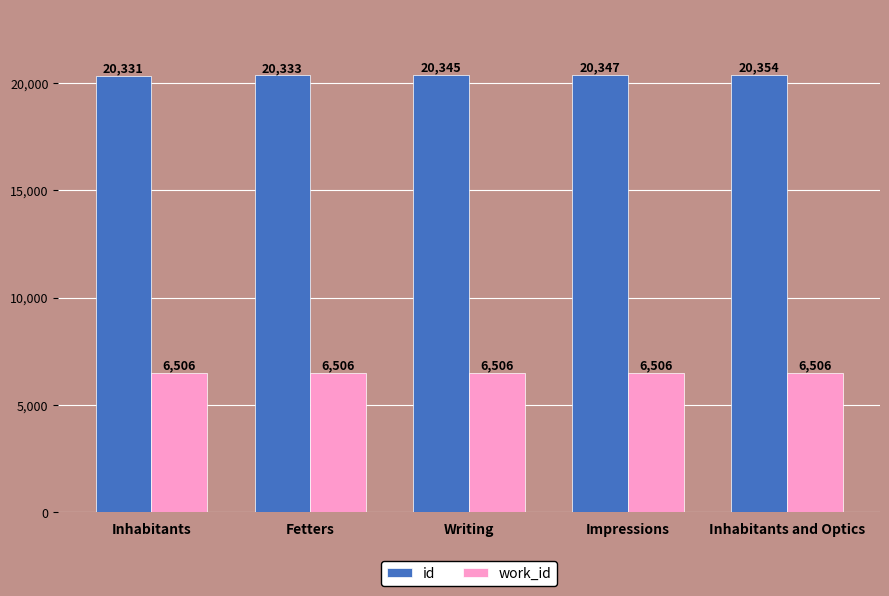

What is the spread (max minus min) of values at Fetters?

13827